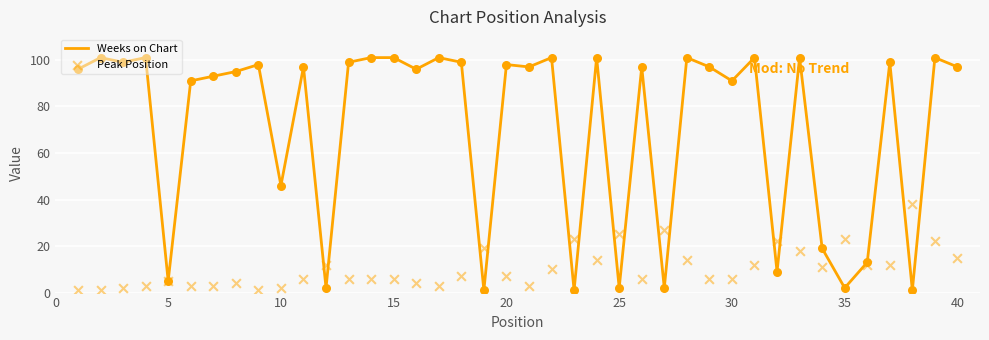

True or false: Weeks on Chart has a value of 156 at 30.

False